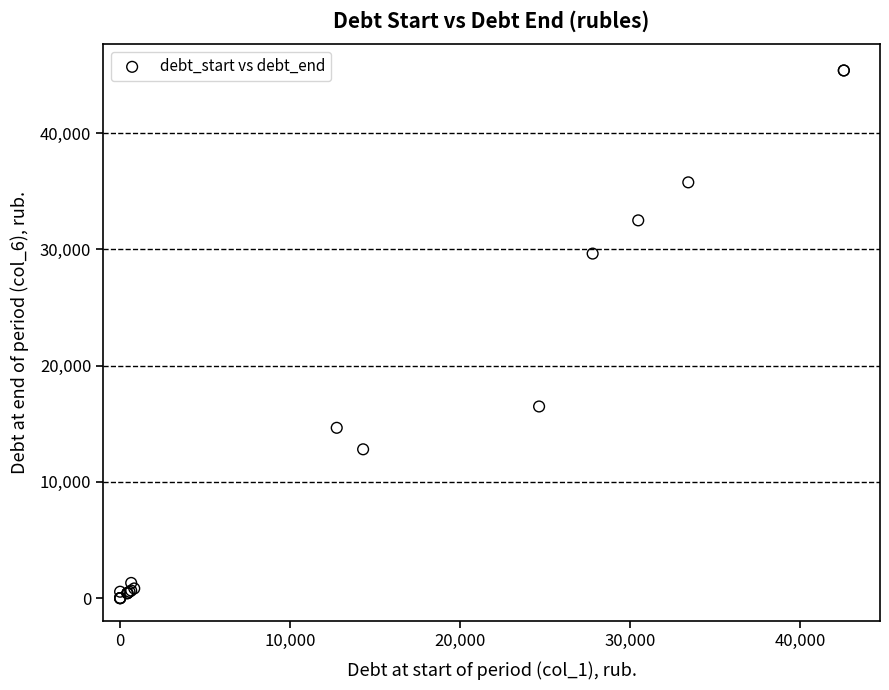

What Y value in the scatter plot is closest to 22689?

16481.9